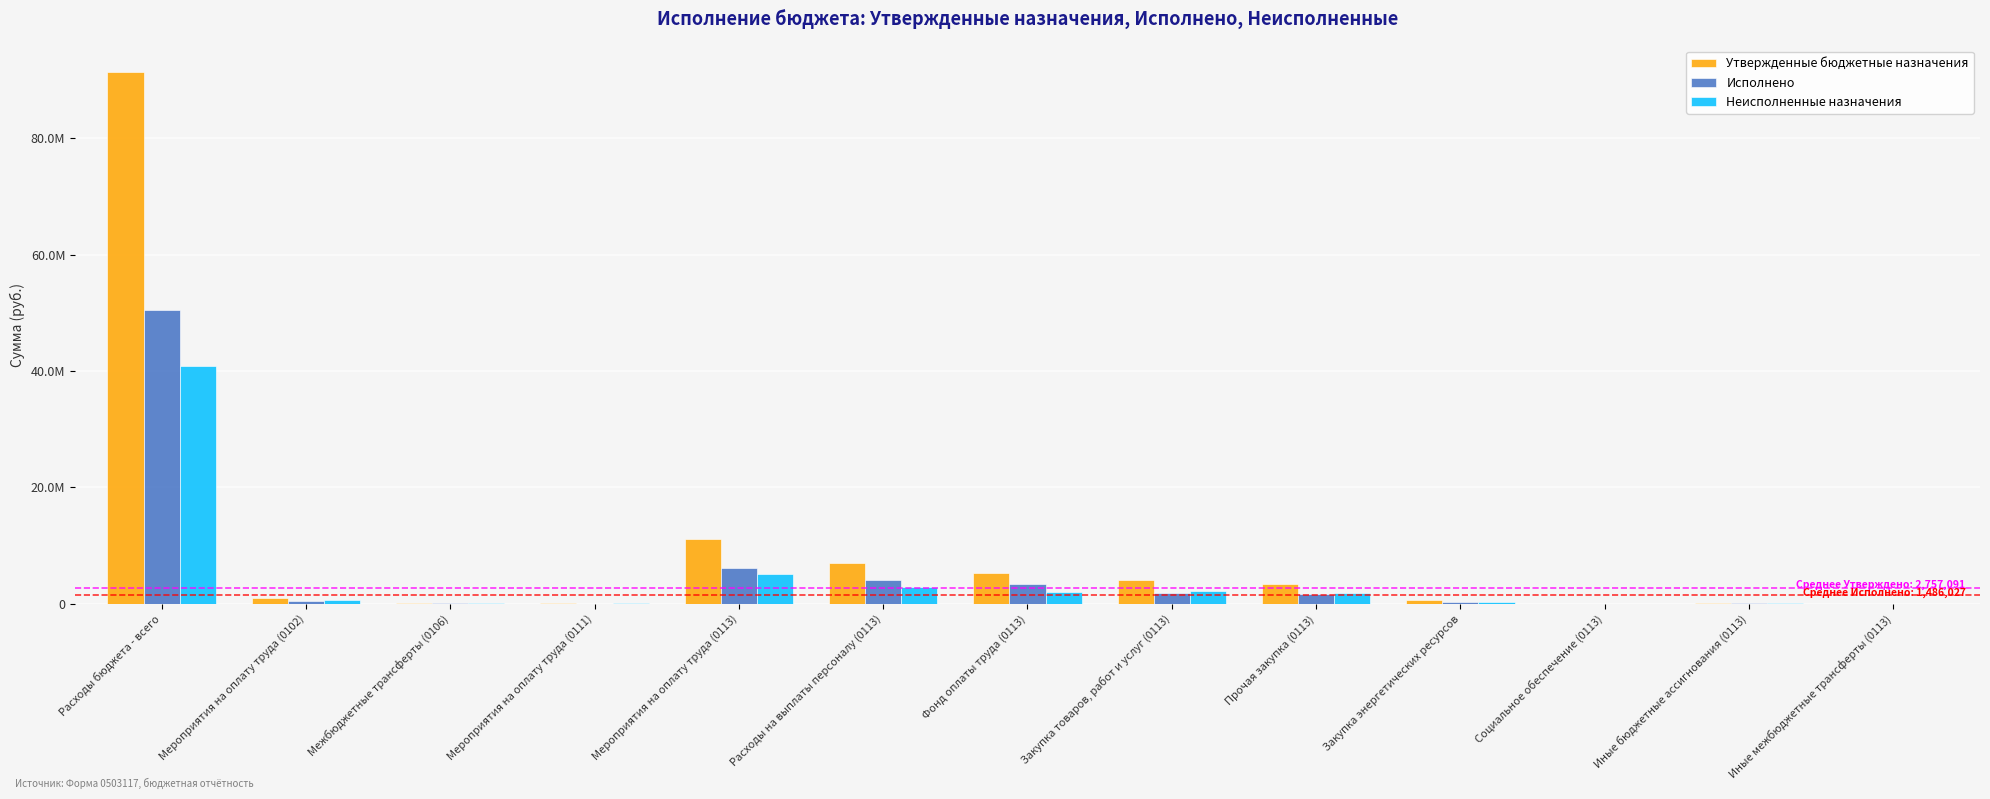

Reading left to right, what are all the values shown in this chart?

Утвержденные бюджетные назначения: 91412600.0	1066853.0	107456.0	100000.0	11216286.0	6949021.0	5312612.0	4055595.0	3411281.0	644314.0	41670.0	170000.0	10000.0
Исполнено: 50515482.8	428348.4	53728.0	0.0	6063149.5	4069540.6	3319644.7	1894302.9	1610427.3	283875.5	41670.0	57636.0	10000.0
Неисполненные назначения: 40897117.2	638504.6	53728.0	100000.0	5153136.5	2879480.4	1992967.3	2161292.1	1800853.7	360438.5	0.0	112364.0	0.0